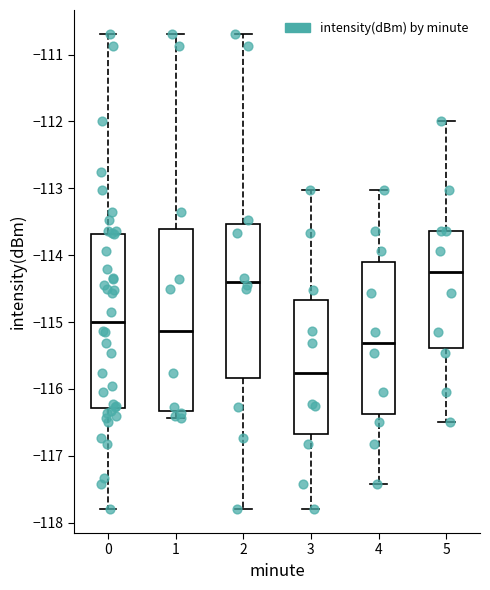

Which box has the lowest median line?

3